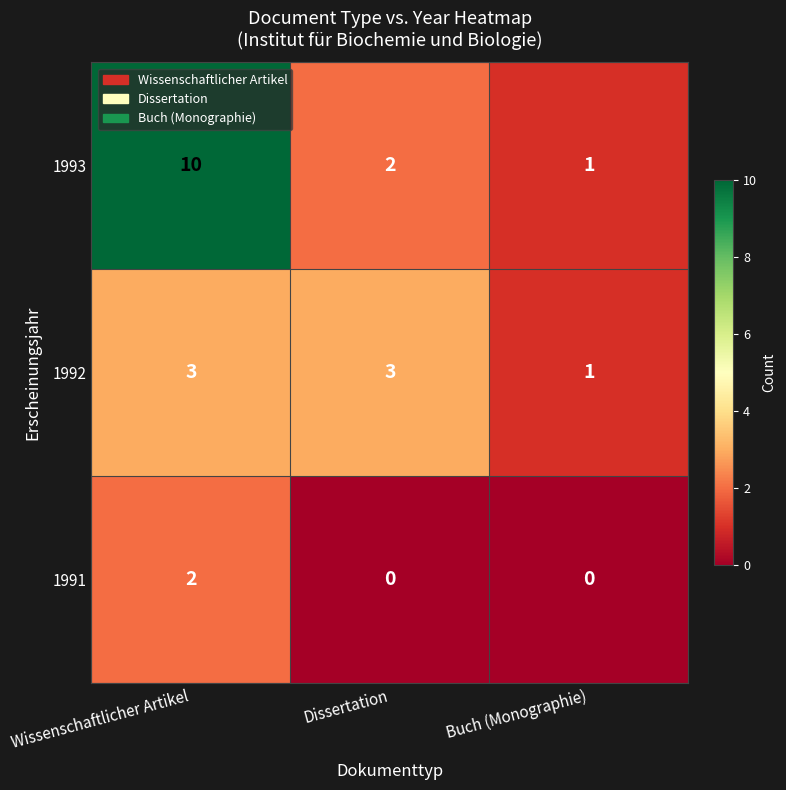

Rank the series by their average value, from highest to lowest.

1993, 1992, 1991